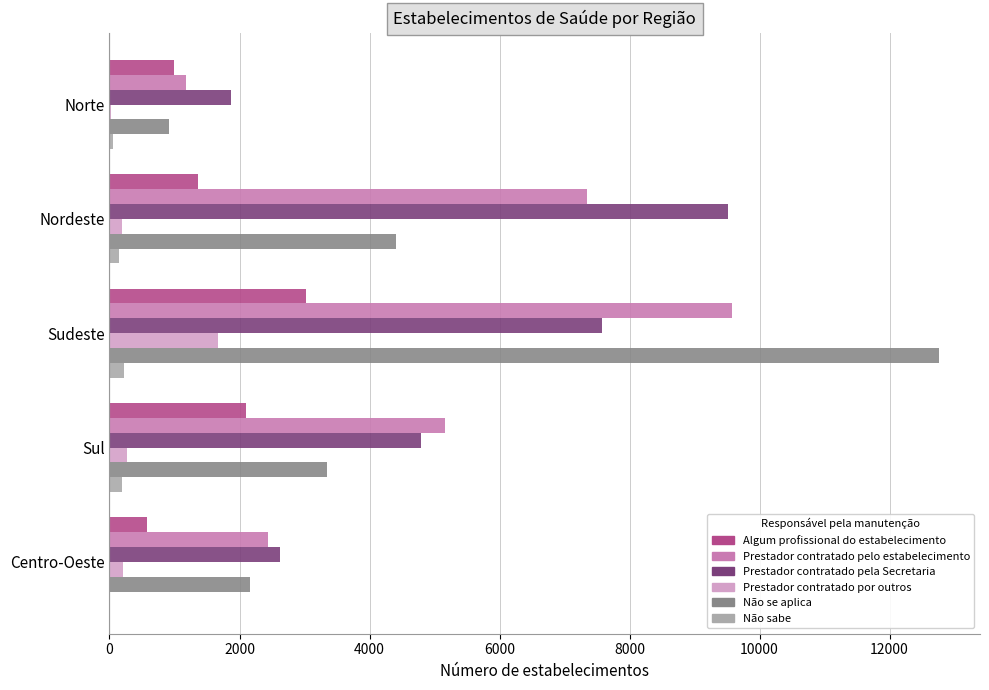

The value of Não se aplica at Nordeste is 2308. True or false?

False